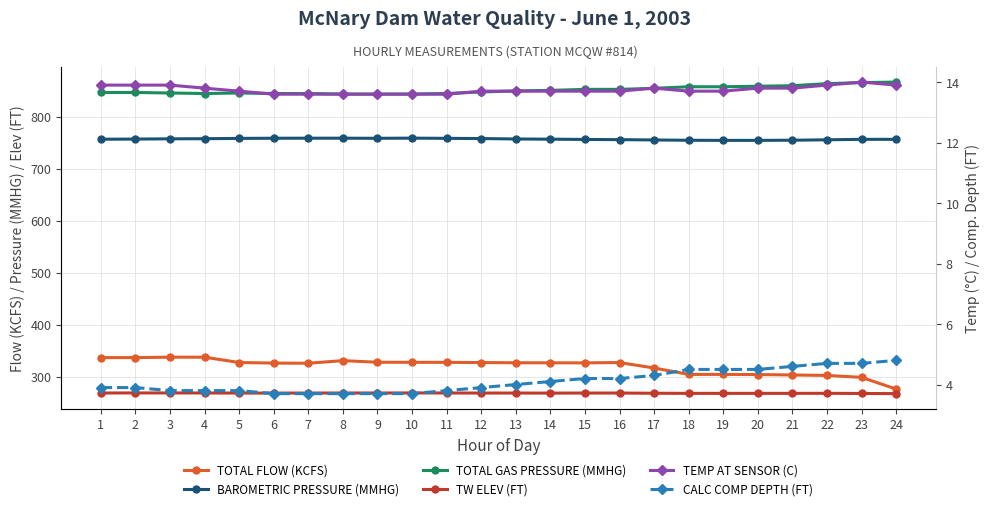

What is the sum of the TOTAL FLOW (KCFS) values at 21 and 9?

630.9